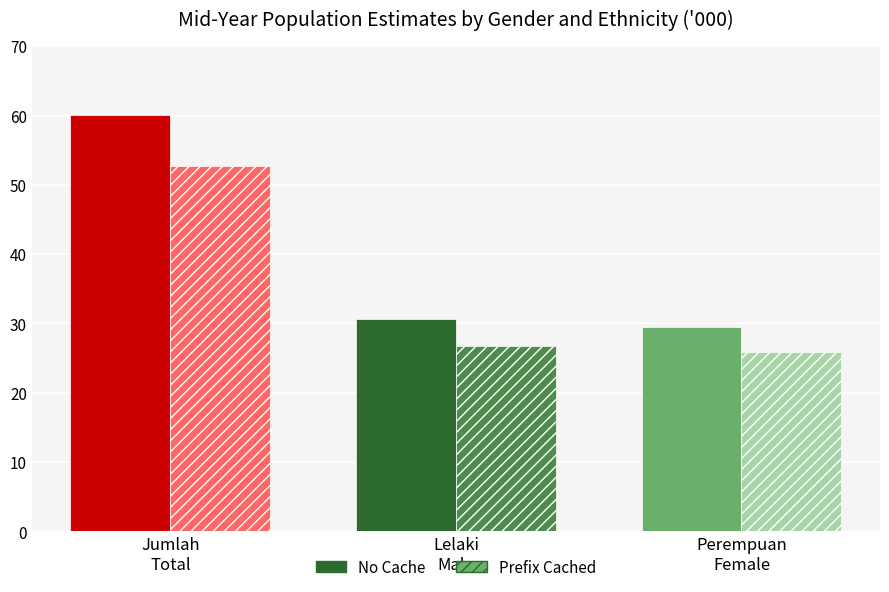

Which series has the largest range (max minus min)?

No Cache